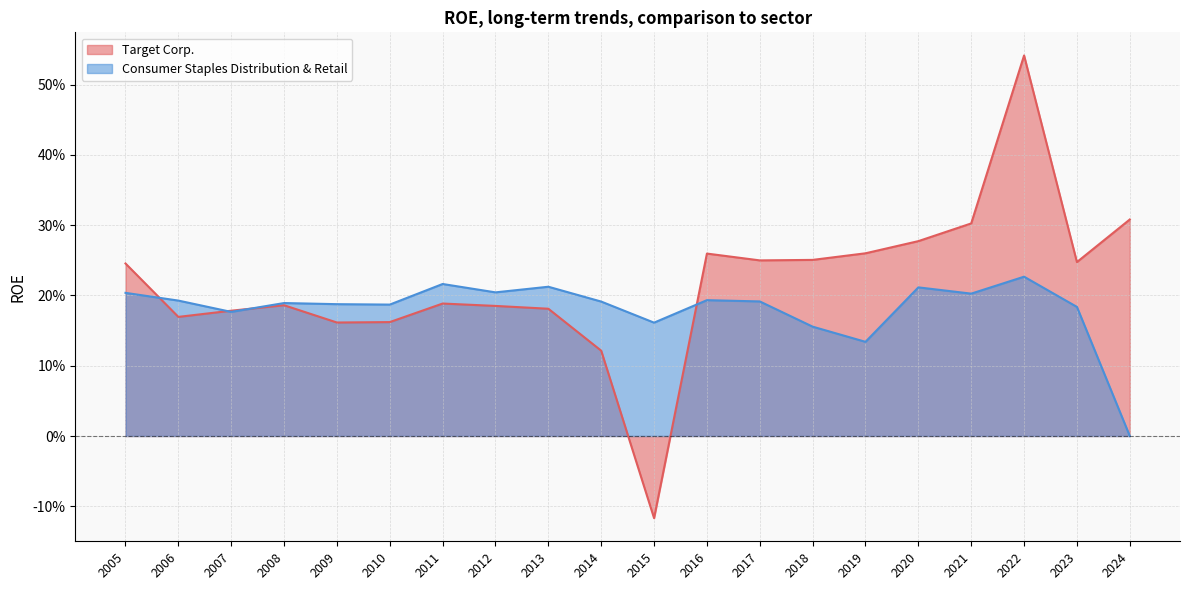

Does the chart display data point markers on the line(s)?

No